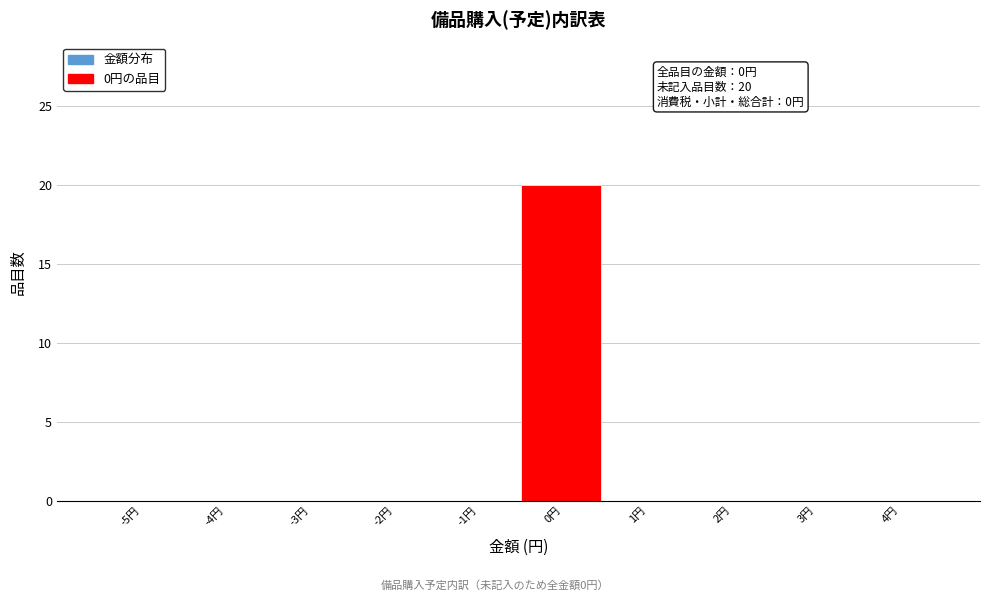

Reading left to right, extract all data points from this chart.

-5円=0	-4円=0	-3円=0	-2円=0	-1円=0	0円=20	1円=0	2円=0	3円=0	4円=0